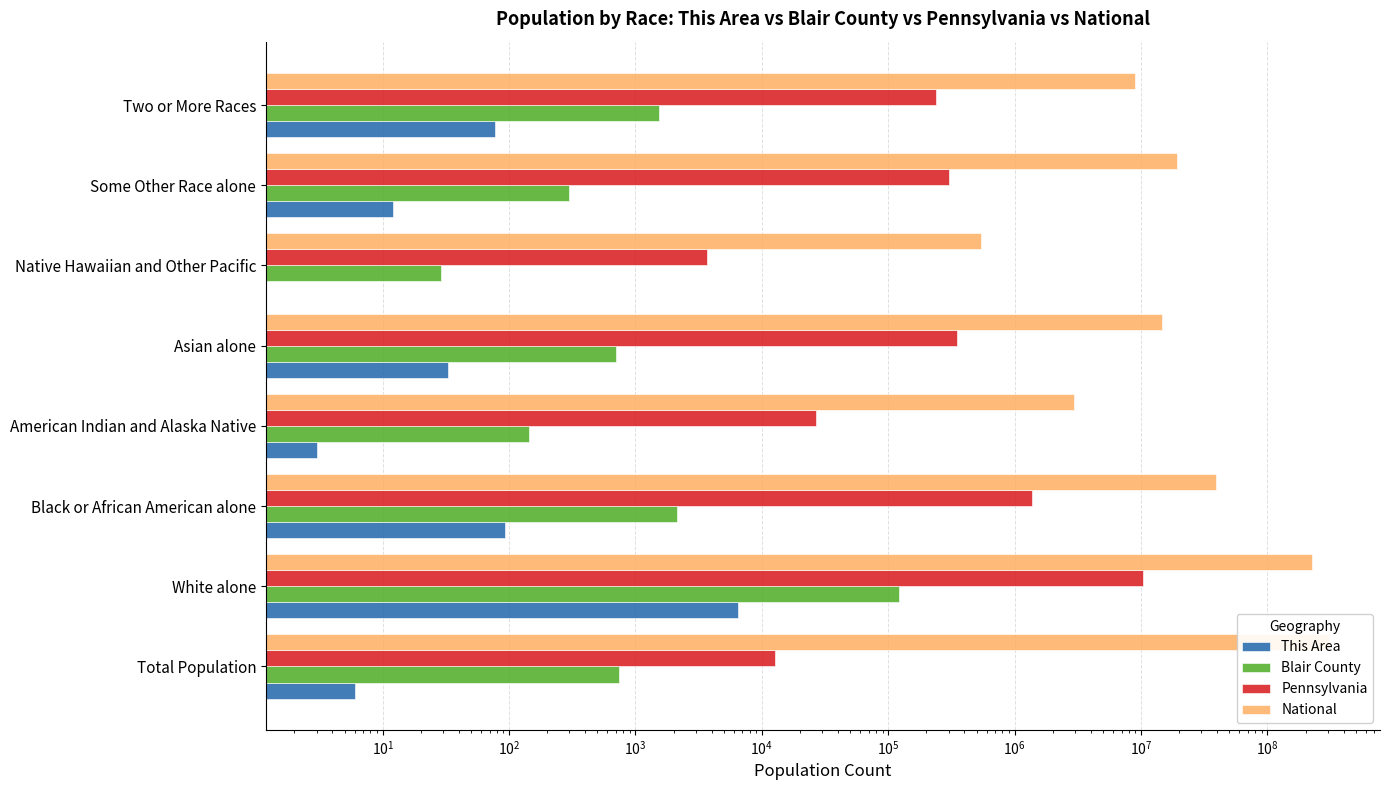

How many groups of bars are there?

8